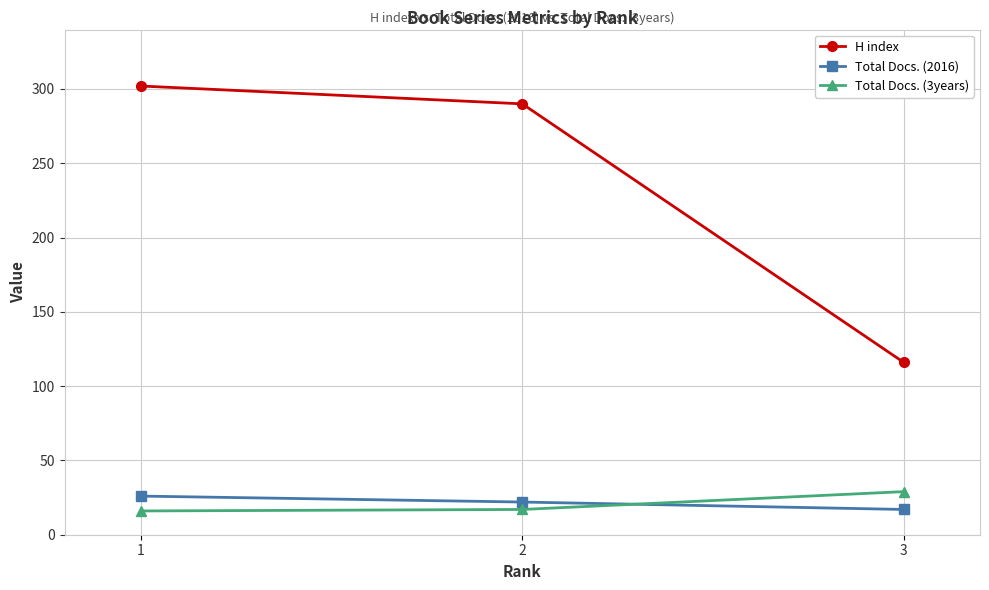

What is the difference between the highest and lowest values at 2?

273